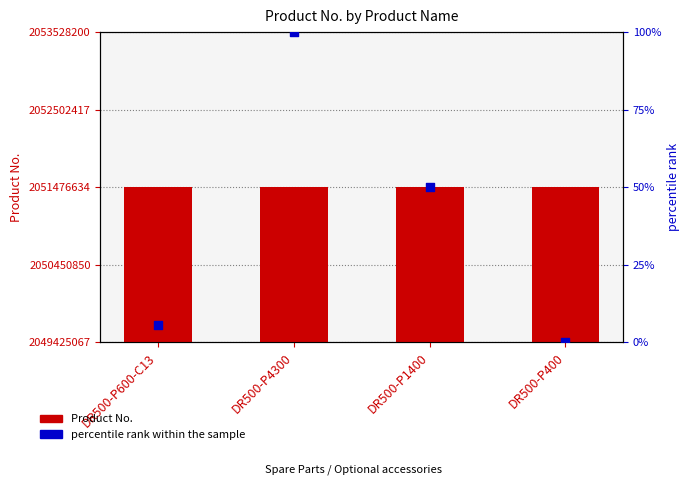

What is the total value across all series at DR500-P400?

2051476544.0